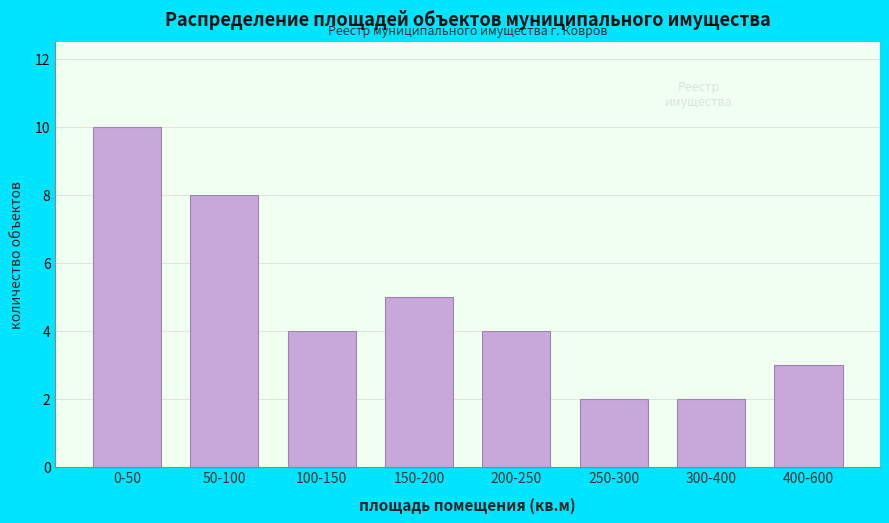

Reading left to right, what are all the values shown in this chart?

10	8	4	5	4	2	2	3